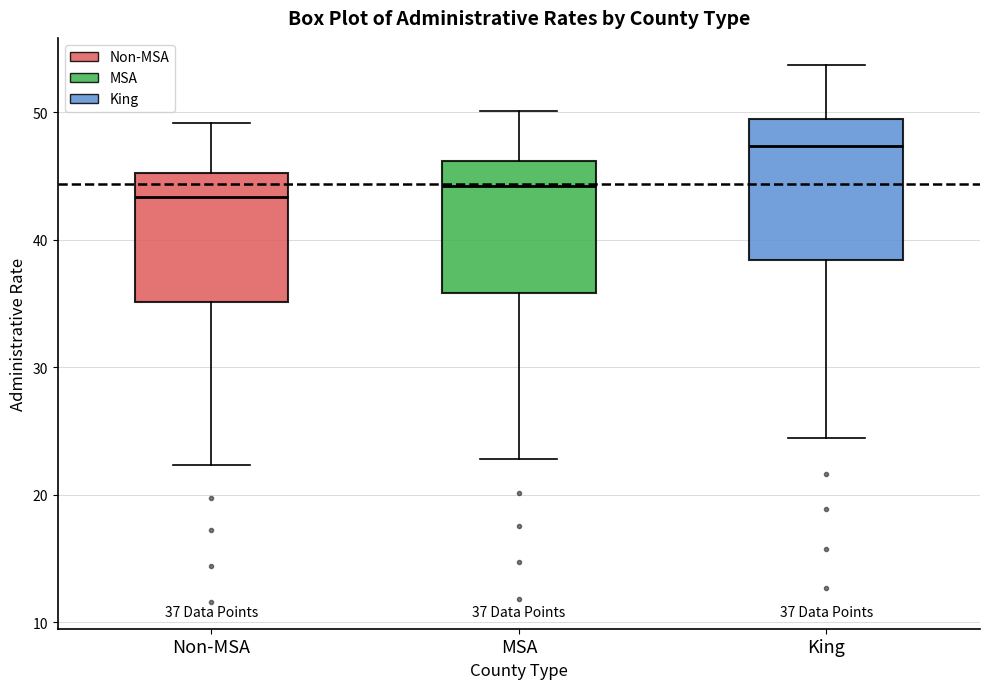

Which box's median line is the highest?

King